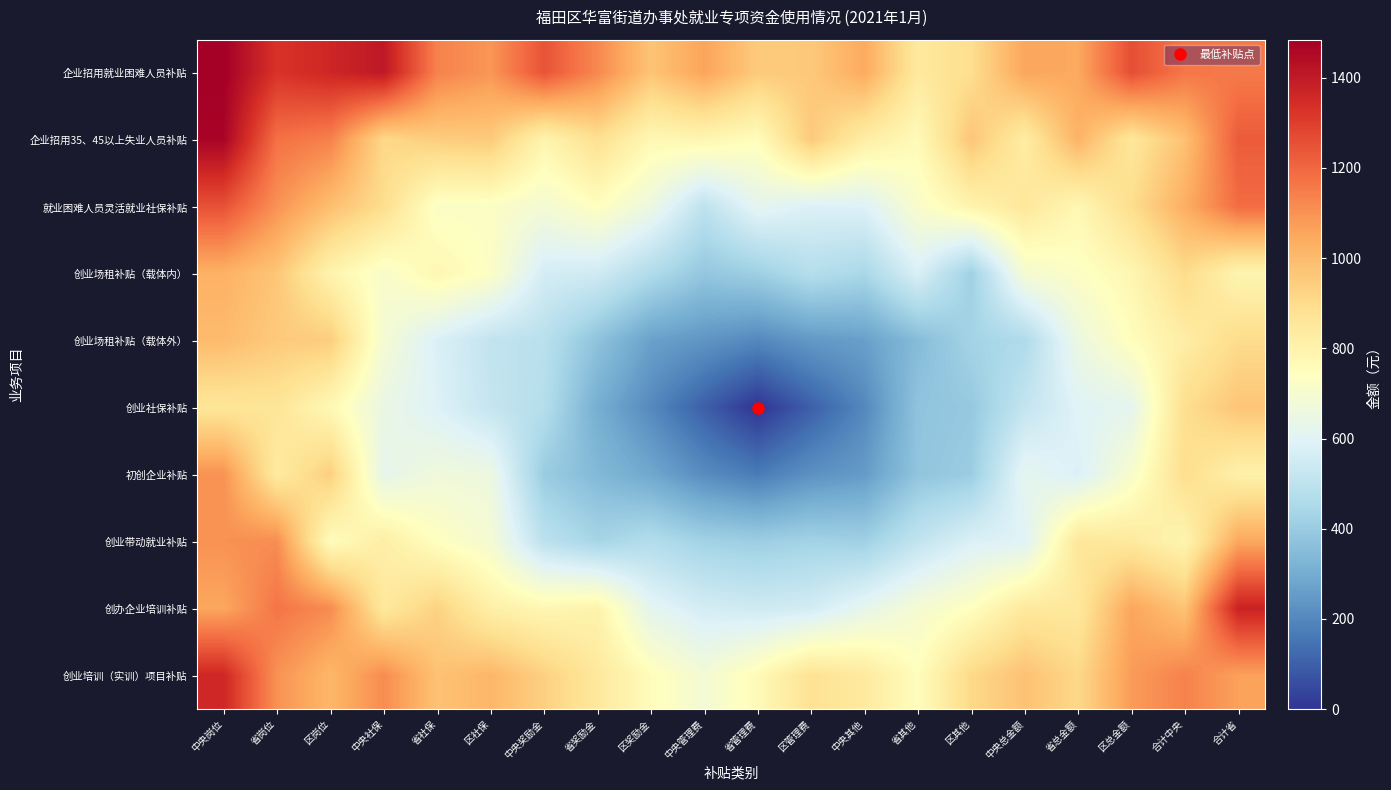

Rank the series by their maximum value, from lowest to highest.

创业社保补贴, 创业场租补贴（载体外）, 创业场租补贴（载体内）, 初创企业补贴, 创业带动就业补贴, 就业困难人员灵活就业社保补贴, 创业培训（实训）项目补贴, 创办企业培训补贴, 企业招用35、45以上失业人员补贴, 企业招用就业困难人员补贴